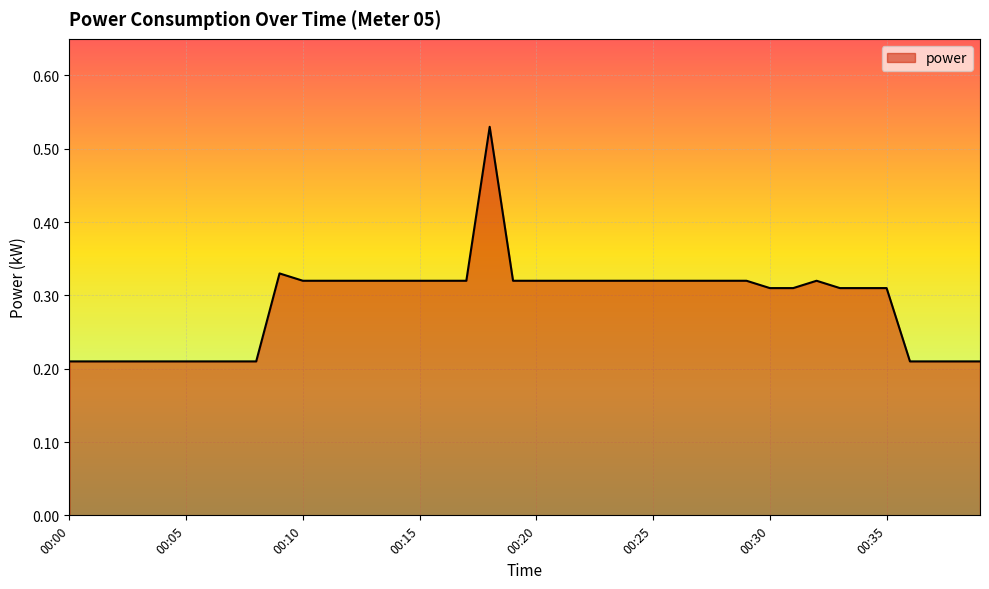

Reading left to right, list all the values displayed in this chart.

0.2	0.2	0.2	0.2	0.2	0.2	0.2	0.2	0.2	0.3	0.3	0.3	0.3	0.3	0.3	0.3	0.3	0.3	0.5	0.3	0.3	0.3	0.3	0.3	0.3	0.3	0.3	0.3	0.3	0.3	0.3	0.3	0.3	0.3	0.3	0.3	0.2	0.2	0.2	0.2